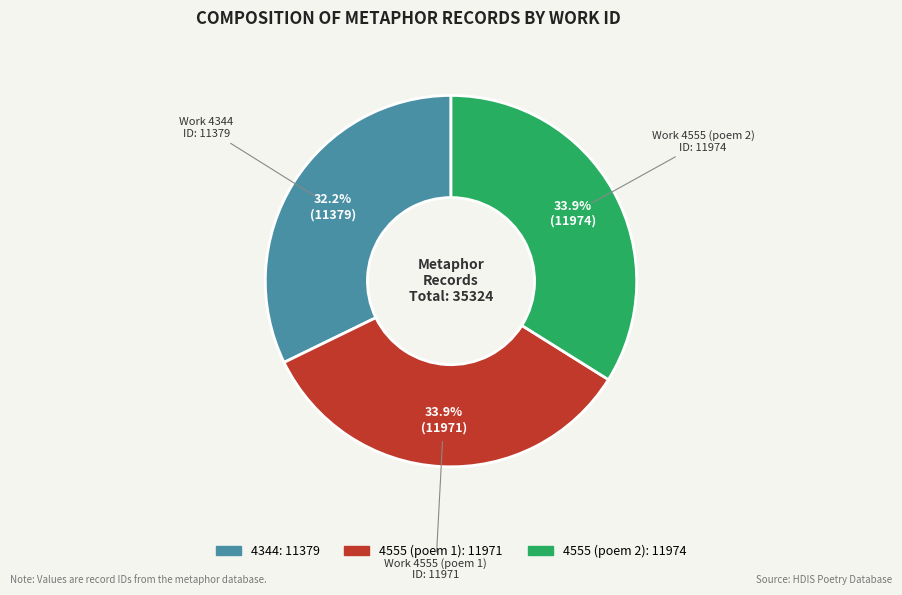

Is there a majority slice in this chart?

No